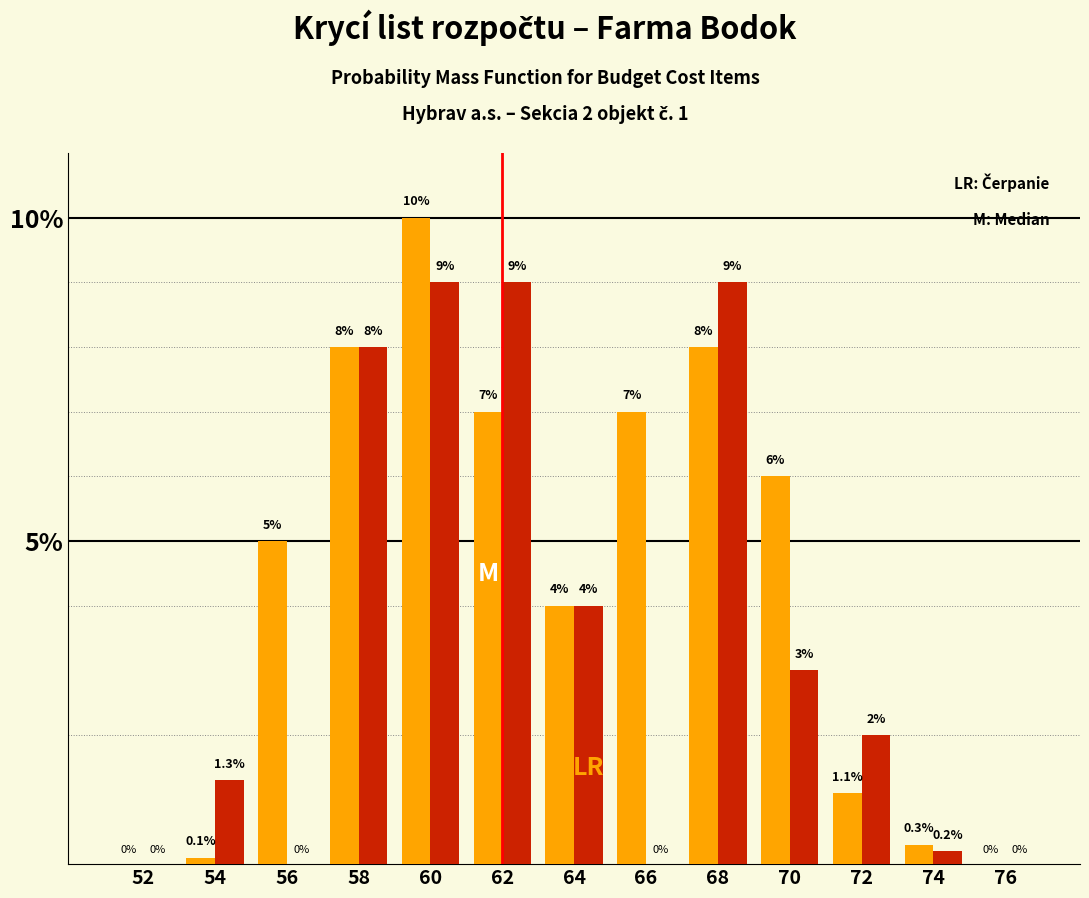

Which category has the highest value across all series?

60